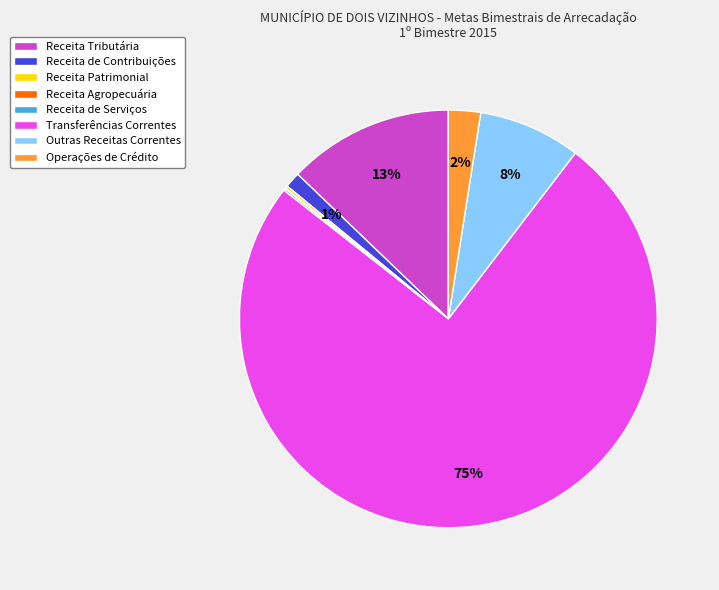

To the nearest percent, what is the average slice percentage?

12%